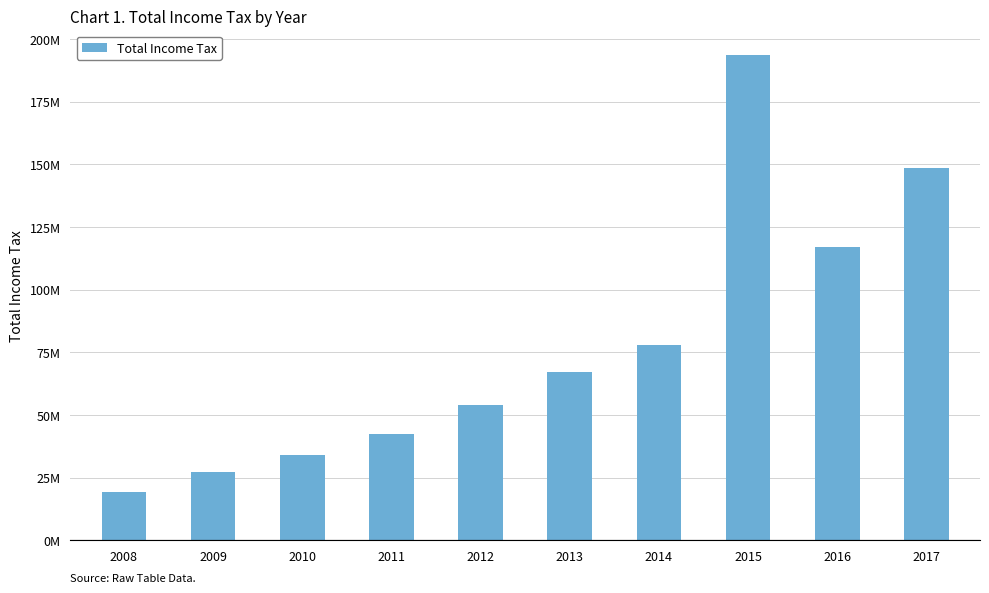

Rank the categories by value from highest to lowest.

2015, 2017, 2016, 2014, 2013, 2012, 2011, 2010, 2009, 2008